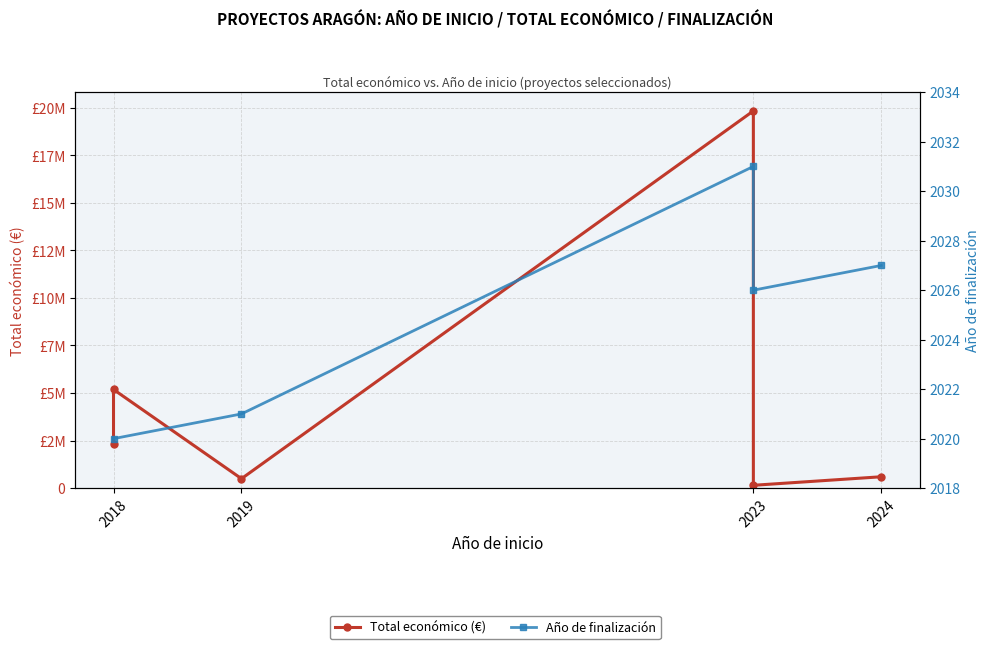

Between 2023 and 2018, which is larger?

2023